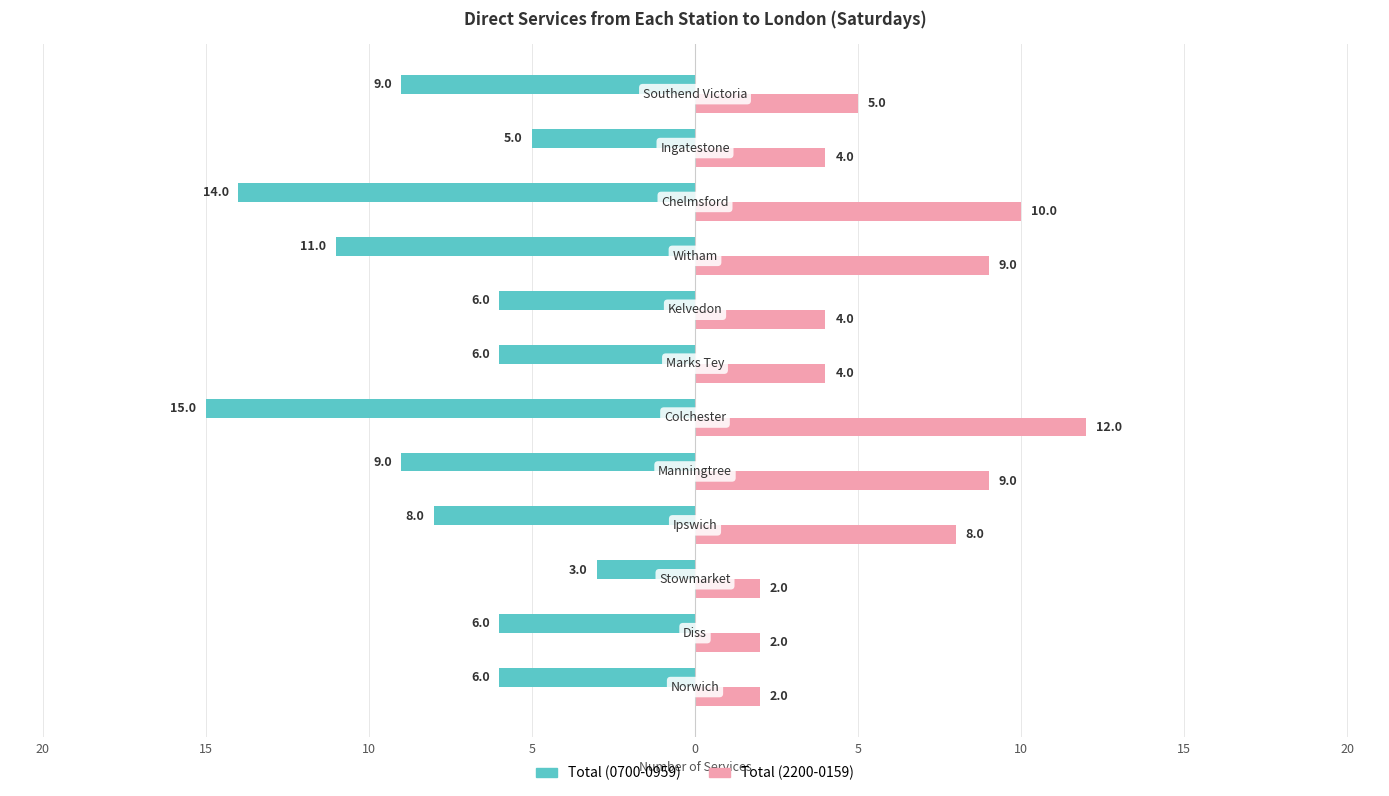

What are all the series names shown in the legend?

Total (0700-0959), Total (2200-0159)